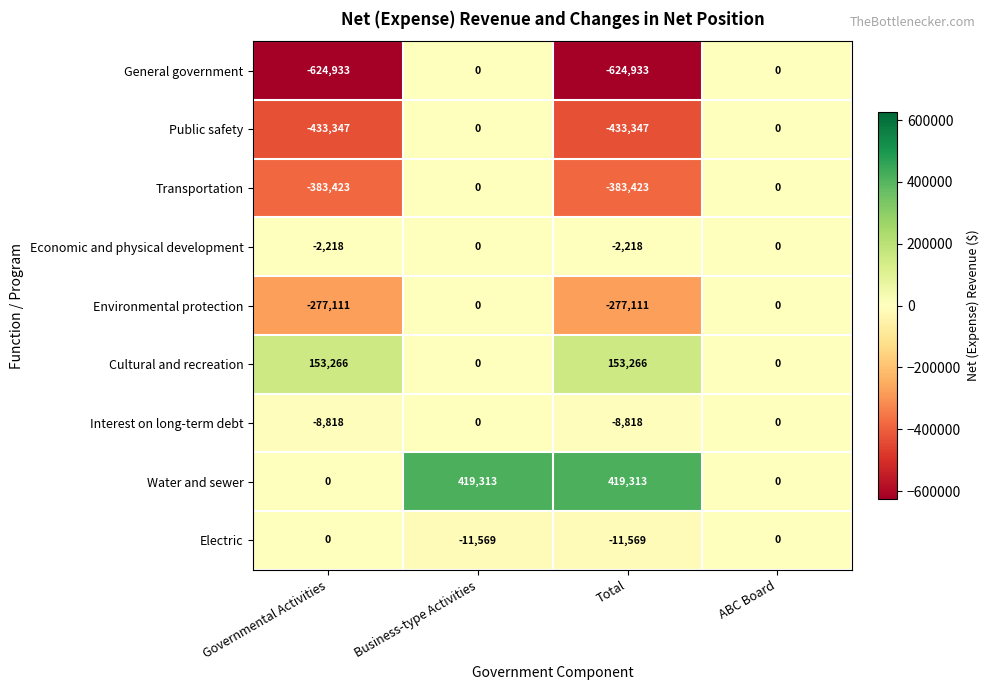

Count the Public safety values in the range -433347 to 0.

4